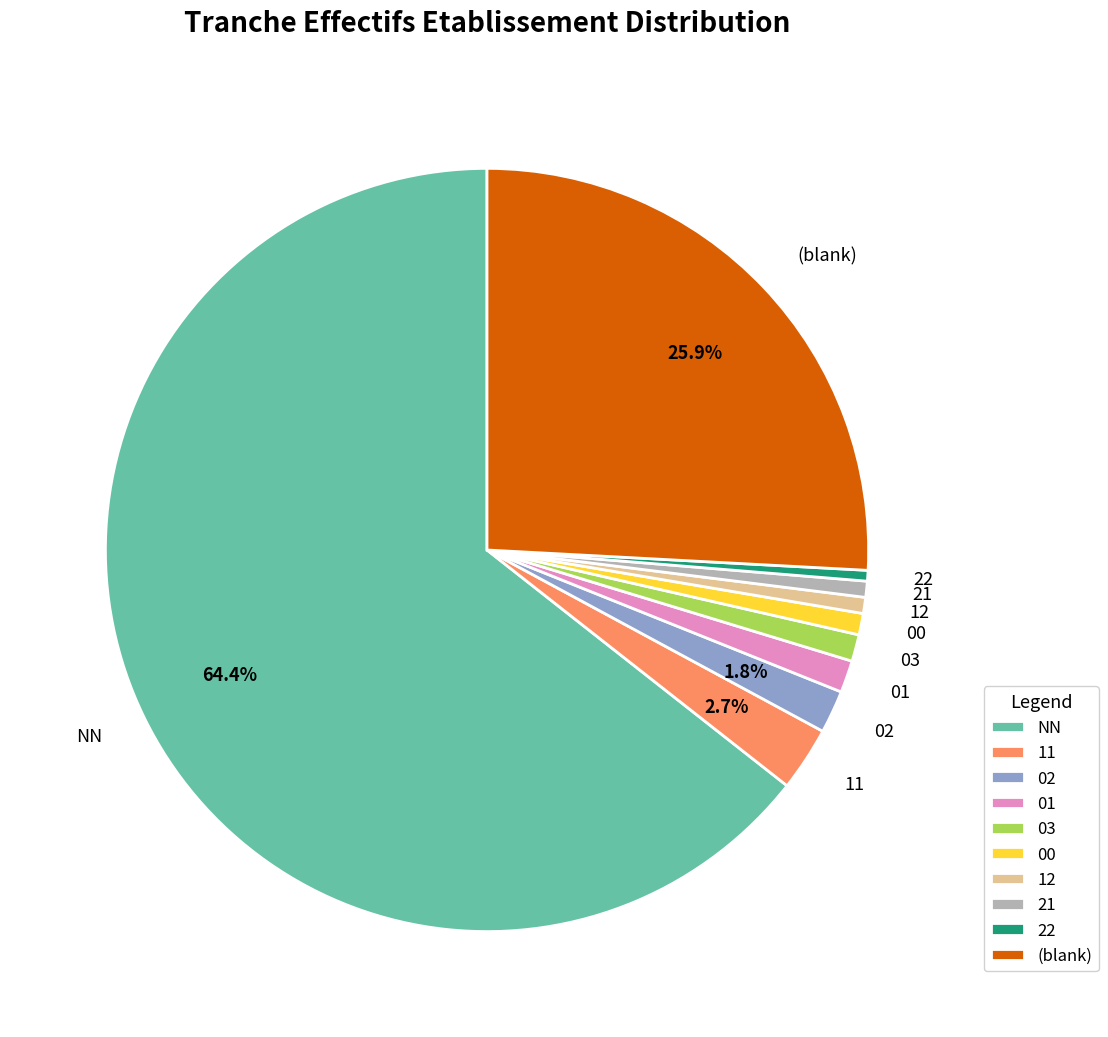

How much of the chart is everything except 02?

98.2%